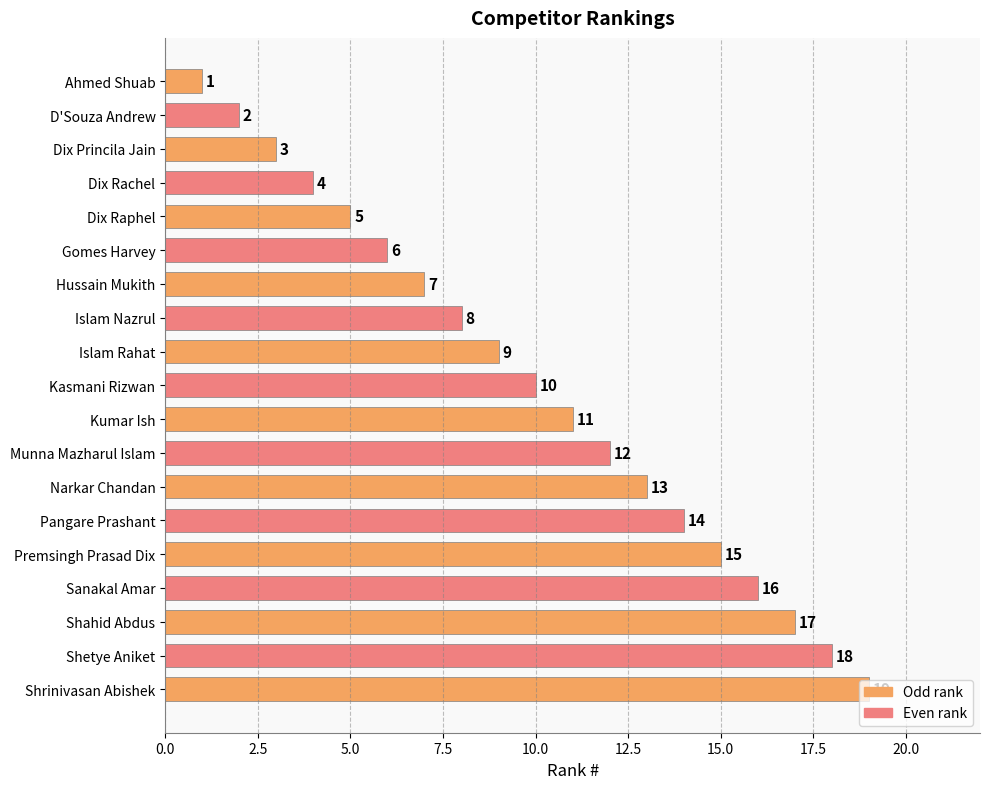

Rank the categories by value from lowest to highest.

Ahmed Shuab, D'Souza Andrew, Dix Princila Jain, Dix Rachel, Dix Raphel, Gomes Harvey, Hussain Mukith, Islam Nazrul, Islam Rahat, Kasmani Rizwan, Kumar Ish, Munna Mazharul Islam, Narkar Chandan, Pangare Prashant, Premsingh Prasad Dix, Sanakal Amar, Shahid Abdus, Shetye Aniket, Shrinivasan Abishek